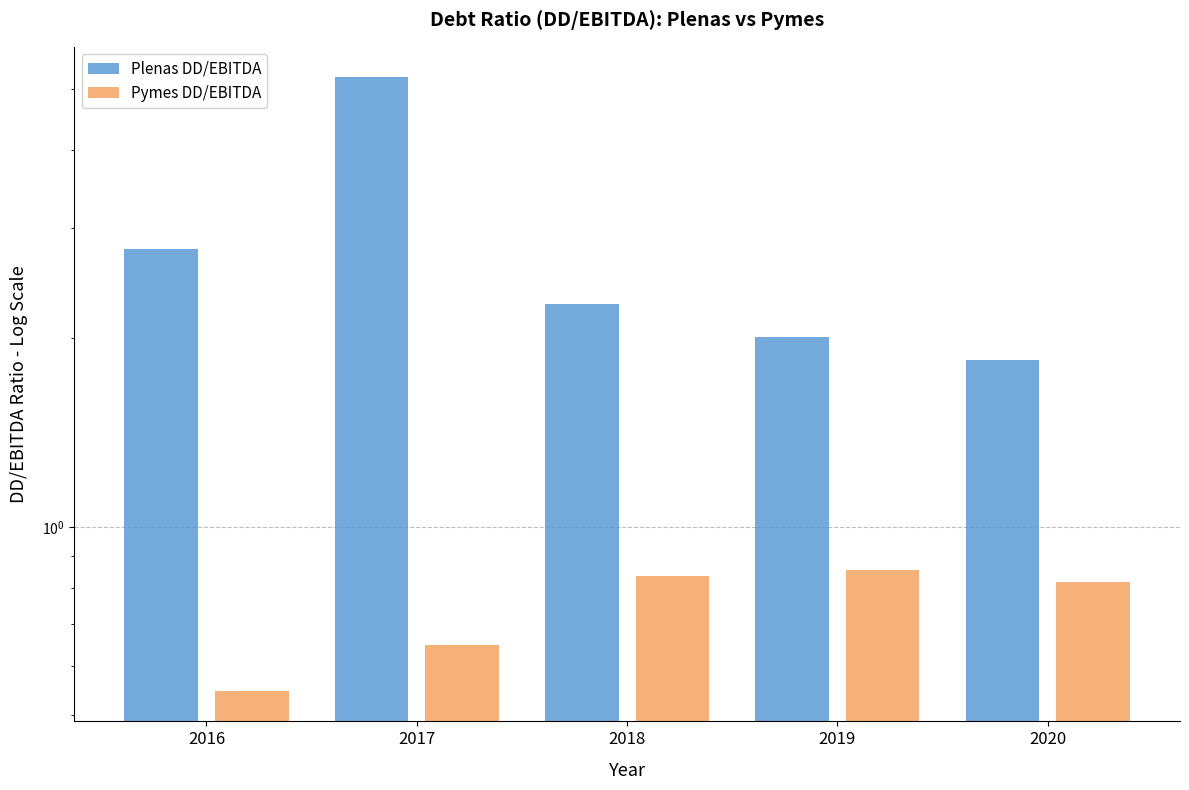

Count the number of categories in the chart.

5